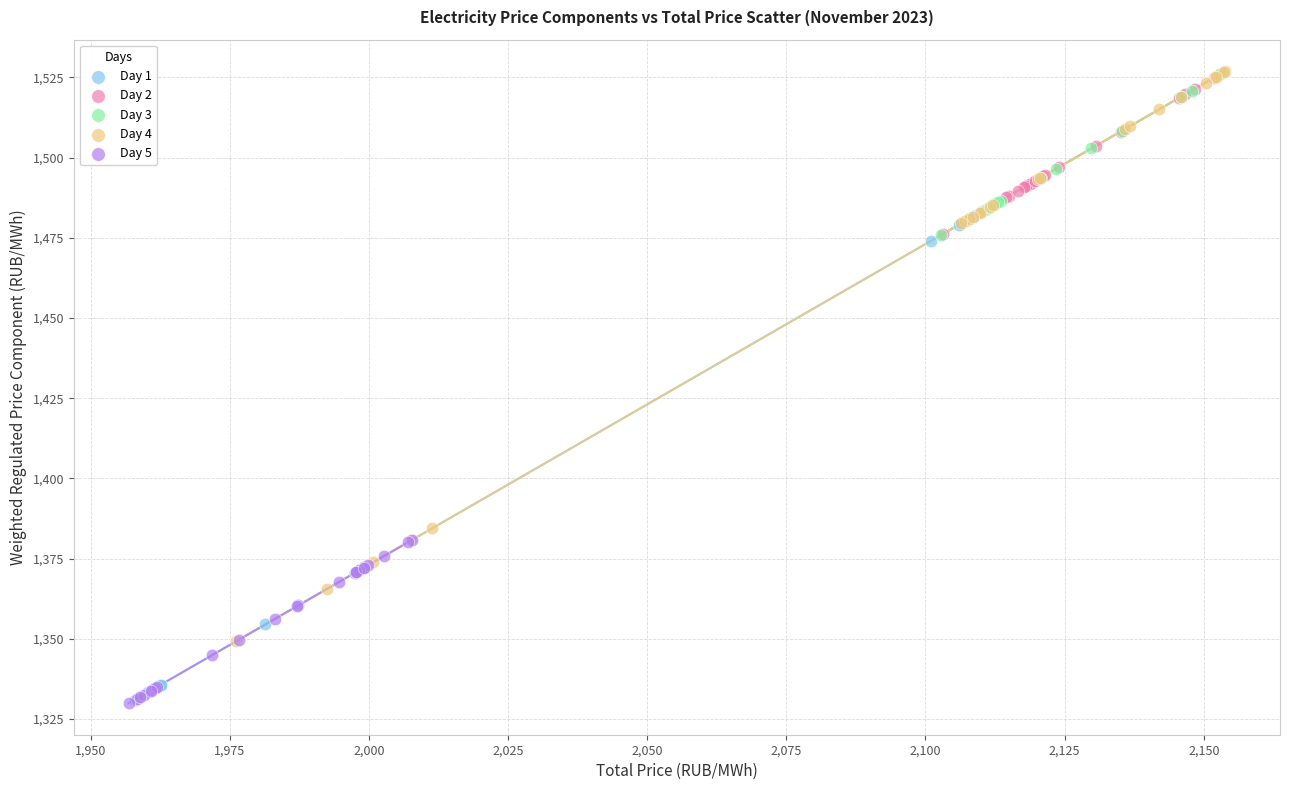

What are all the series names shown in the legend?

Day 1, Day 2, Day 3, Day 4, Day 5